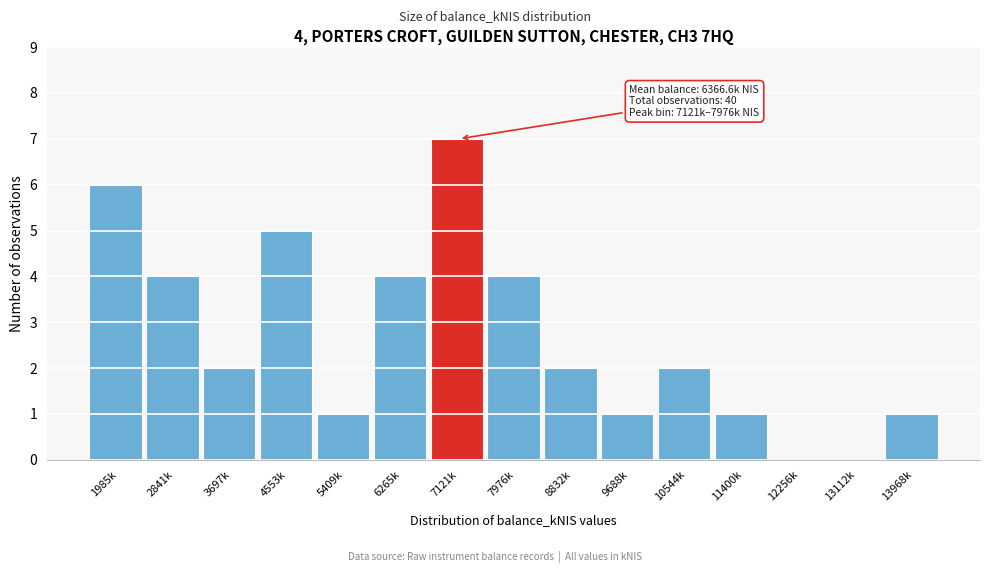

Reading left to right, list all the values displayed in this chart.

1985k=6	2841k=4	3697k=2	4553k=5	5409k=1	6265k=4	7121k=7	7976k=4	8832k=2	9688k=1	10544k=2	11400k=1	12256k=0	13112k=0	13968k=1